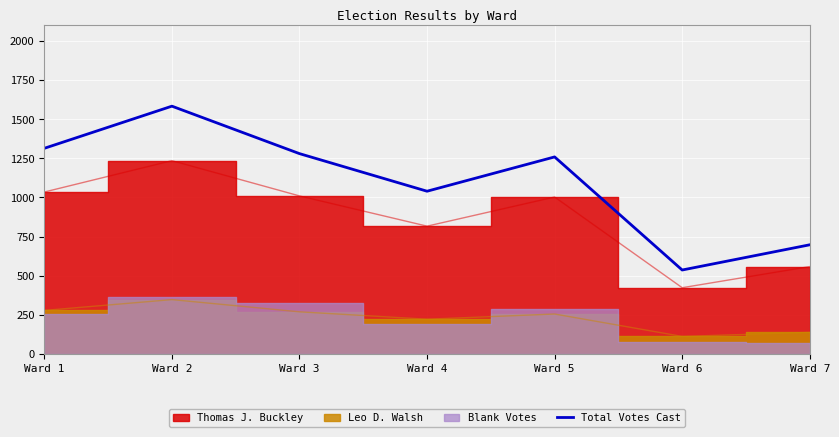

What is the ratio of the value at Ward 4 to the value at Ward 7?

1.5